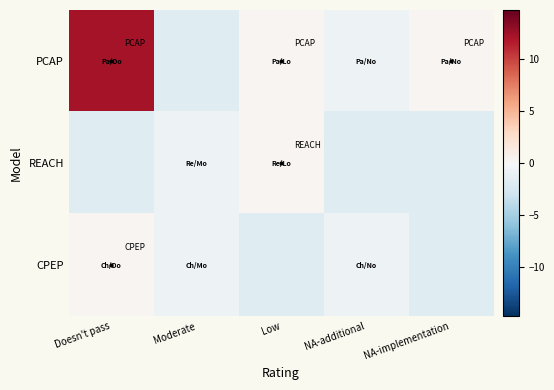

At which category does the chart reach its peak across all series?

Doesn't pass